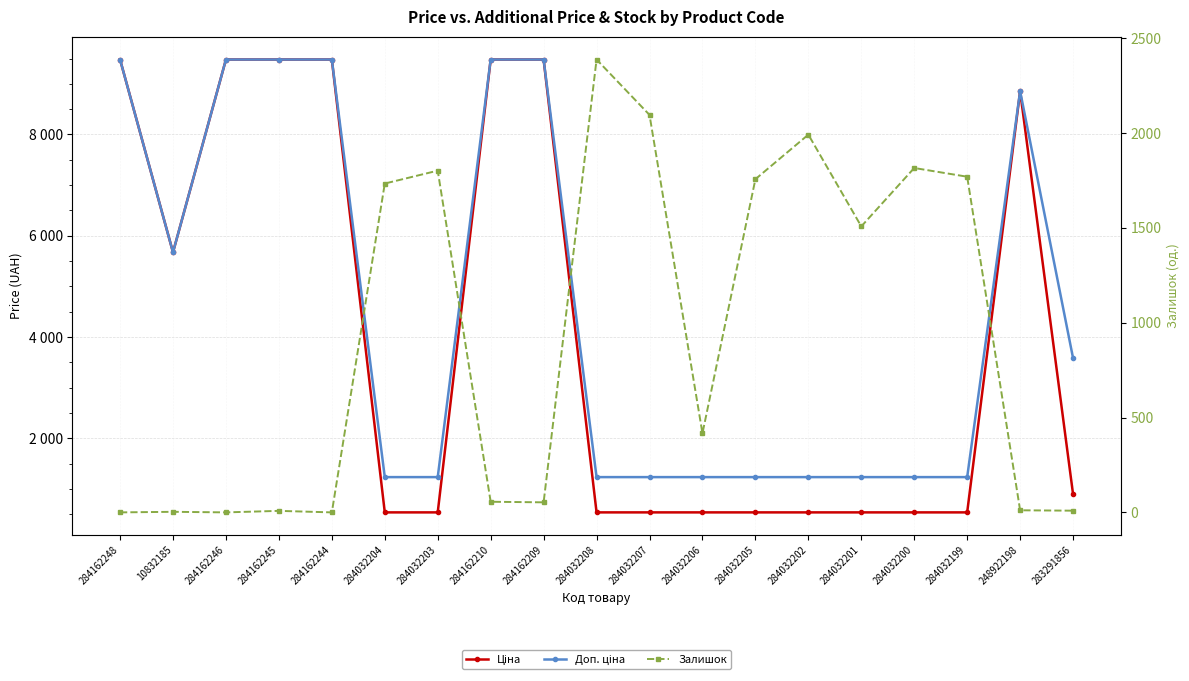

Reading left to right, extract all data points from this chart.

Ціна: 284162248=9480.1	10832185=5673.8	284162246=9480.1	284162245=9480.1	284162244=9480.1	284032204=539.0	284032203=539.0	284162210=9480.1	284162209=9480.1	284032208=539.0	284032207=539.0	284032206=539.0	284032205=539.0	284032202=539.0	284032201=539.0	284032200=539.0	284032199=539.0	248922198=8856.7	283291856=895.9
Доп. ціна: 284162248=9480.1	10832185=5673.8	284162246=9480.1	284162245=9480.1	284162244=9480.1	284032204=1235.4	284032203=1235.4	284162210=9480.1	284162209=9480.1	284032208=1235.4	284032207=1235.4	284032206=1235.4	284032205=1235.4	284032202=1235.4	284032201=1235.4	284032200=1235.4	284032199=1235.4	248922198=8856.7	283291856=3583.6
Залишок: 284162248=0.0	10832185=3.0	284162246=0.0	284162245=8.0	284162244=0.0	284032204=1734.0	284032203=1802.0	284162210=56.0	284162209=53.0	284032208=2388.0	284032207=2096.0	284032206=417.0	284032205=1757.0	284032202=1992.0	284032201=1508.0	284032200=1816.0	284032199=1770.0	248922198=11.0	283291856=9.0